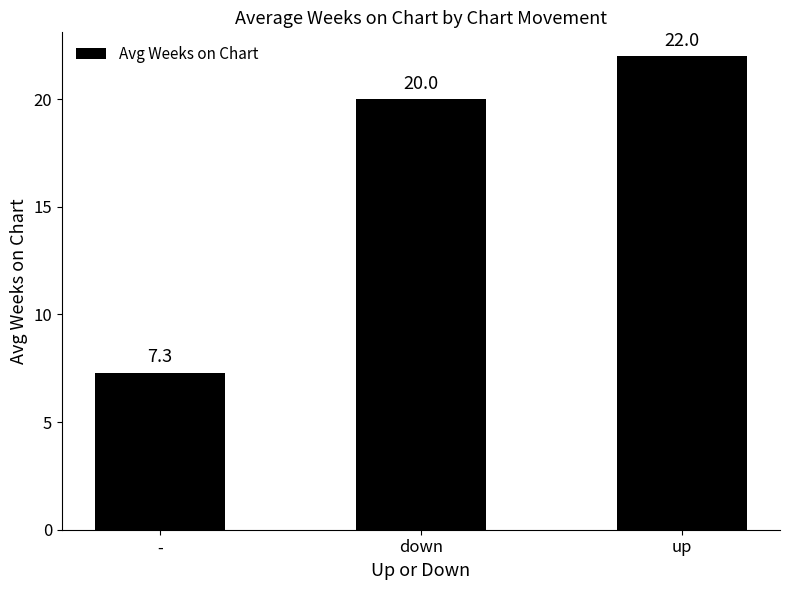

At which label is the value closest to 14?

down